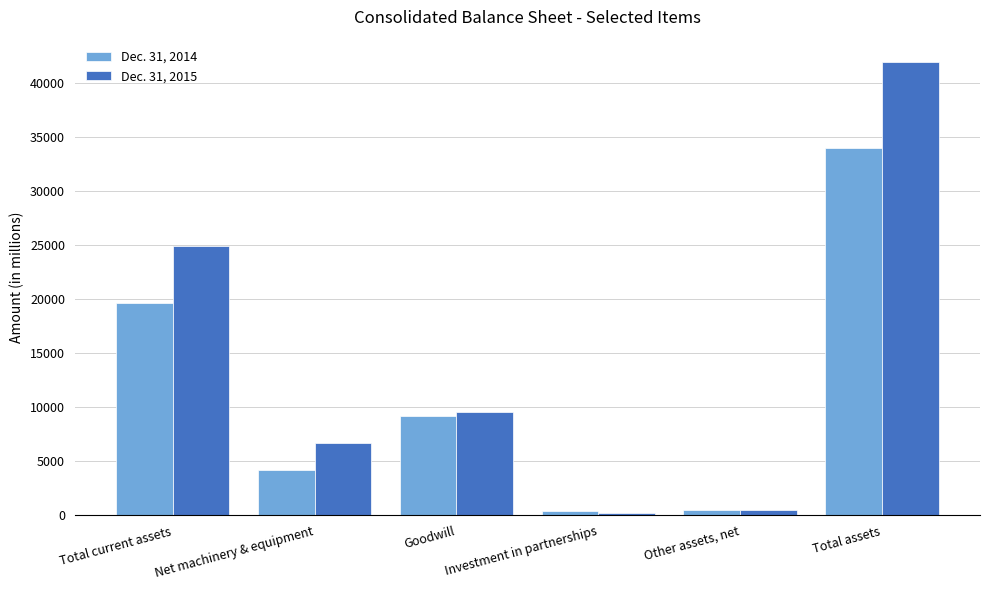

Rank the categories by Dec. 31, 2015 value from highest to lowest.

Total assets, Total current assets, Goodwill, Net machinery & equipment, Other assets, net, Investment in partnerships